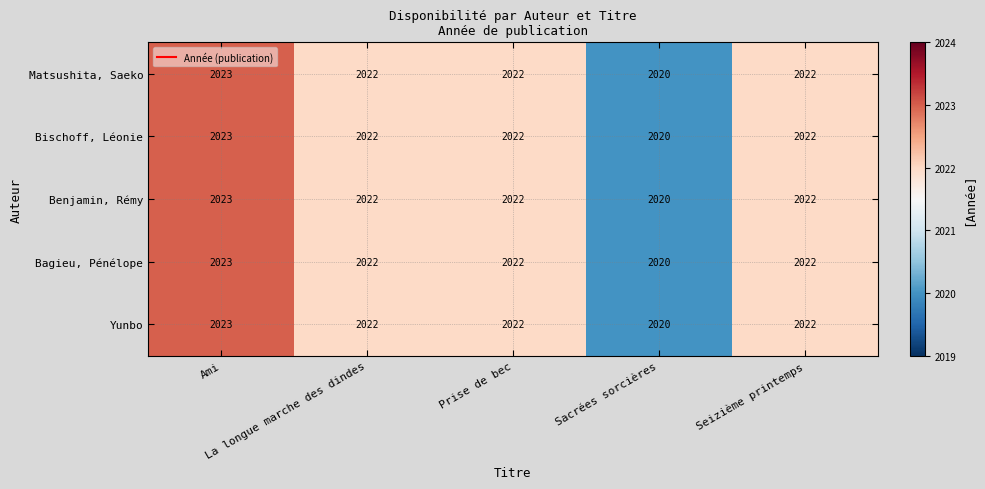

How many Bagieu, Pénélope values are between 2022 and 2023?

4